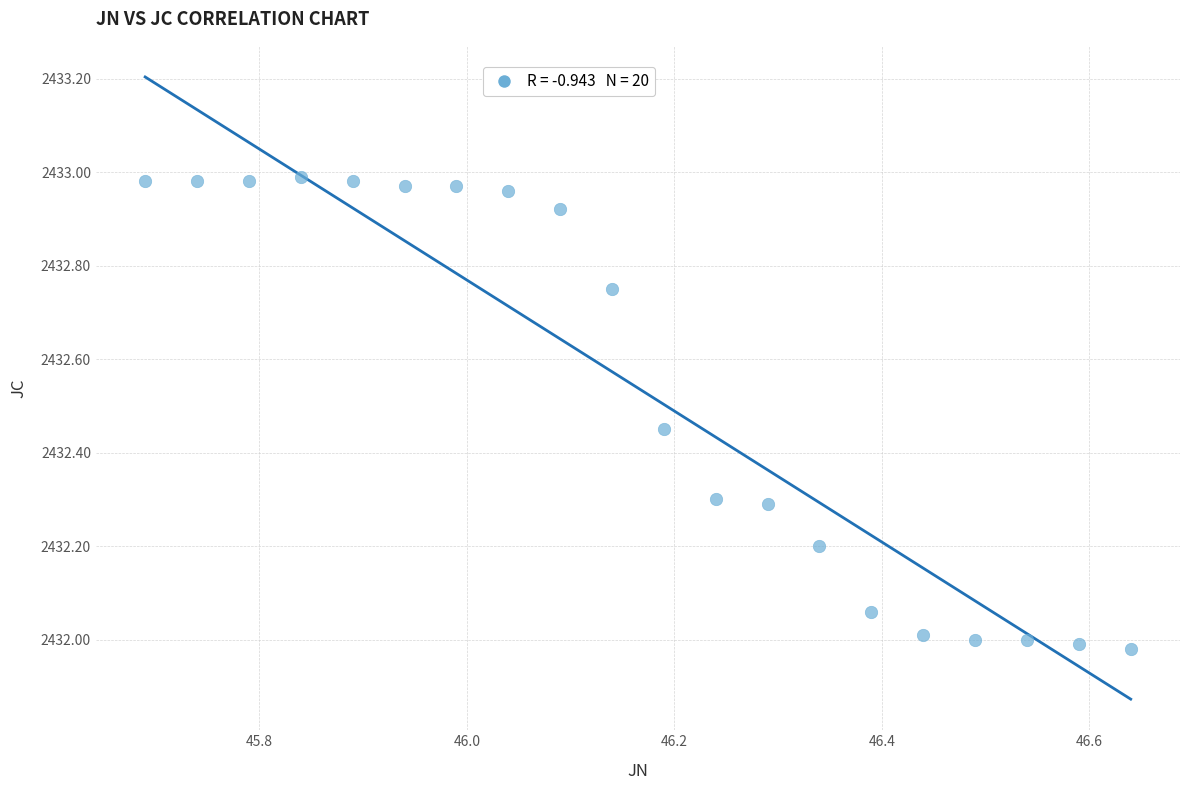

What is the range of X values (max minus min)?

1.0